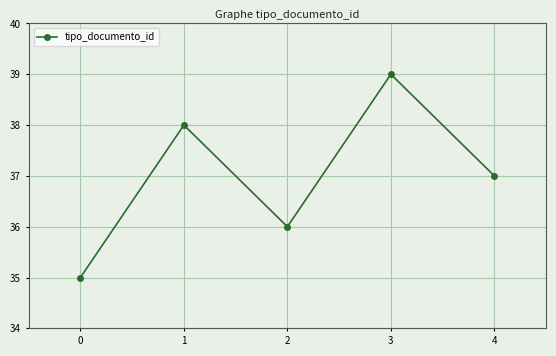

How many interior local peaks (higher than both neighbors) does the data have?

2